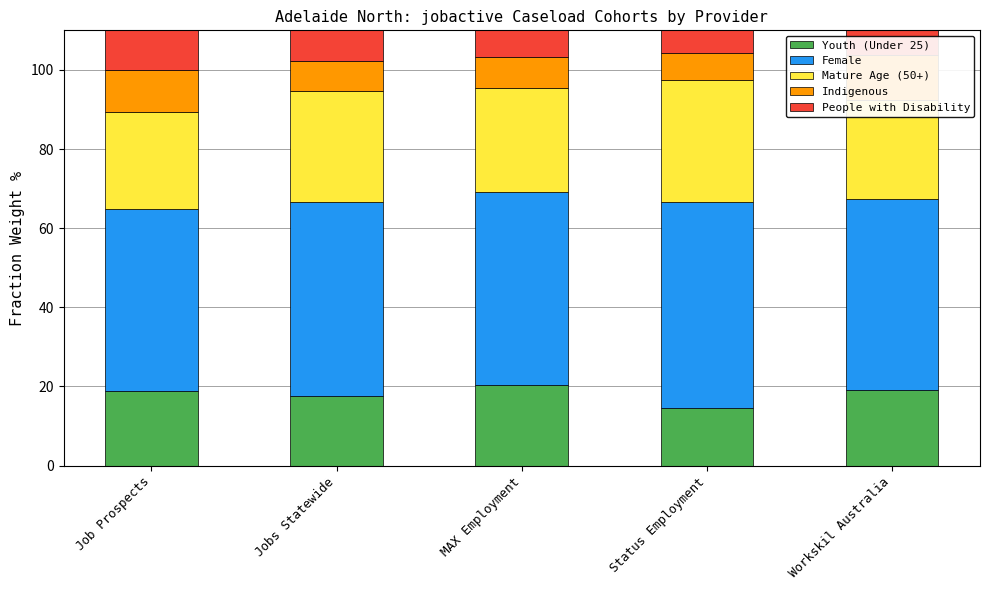

How many bars are there in each group?

5